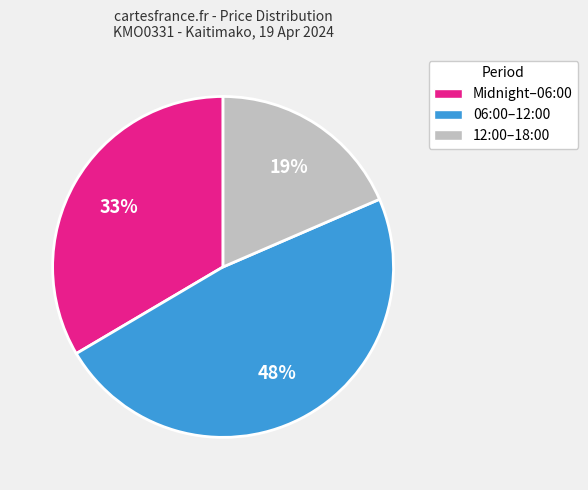

What is the smallest slice in the pie chart?

12:00–18:00